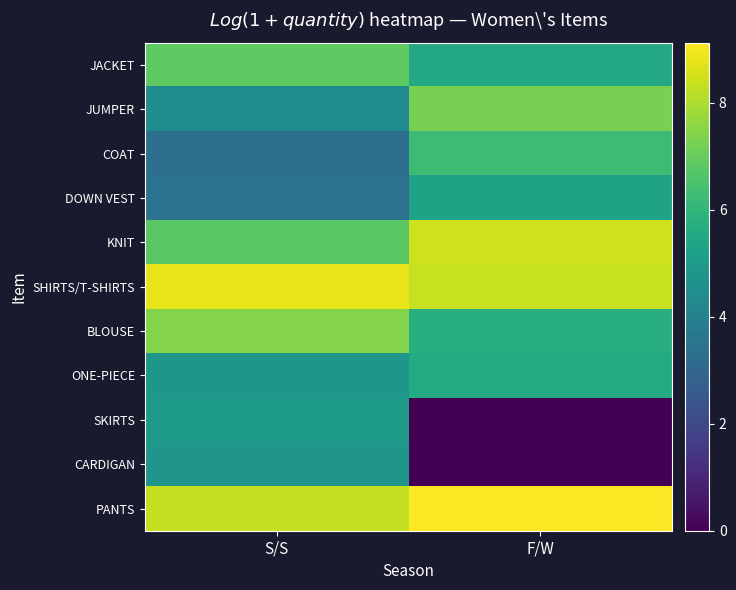

Rank the series at F/W from lowest to highest value.

SKIRTS, CARDIGAN, DOWN VEST, JACKET, ONE-PIECE, BLOUSE, COAT, JUMPER, SHIRTS/T-SHIRTS, KNIT, PANTS